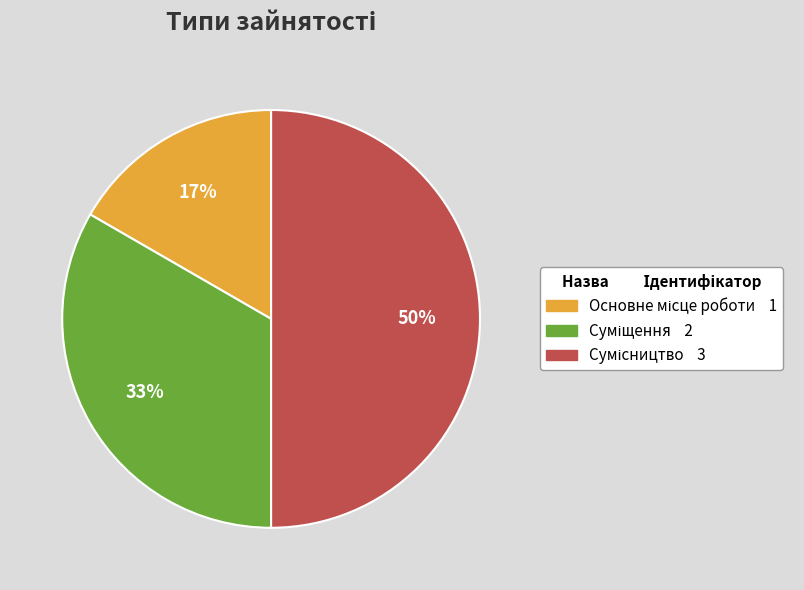

To the nearest percent, what is the difference between the largest and smallest slice percentages?

33%